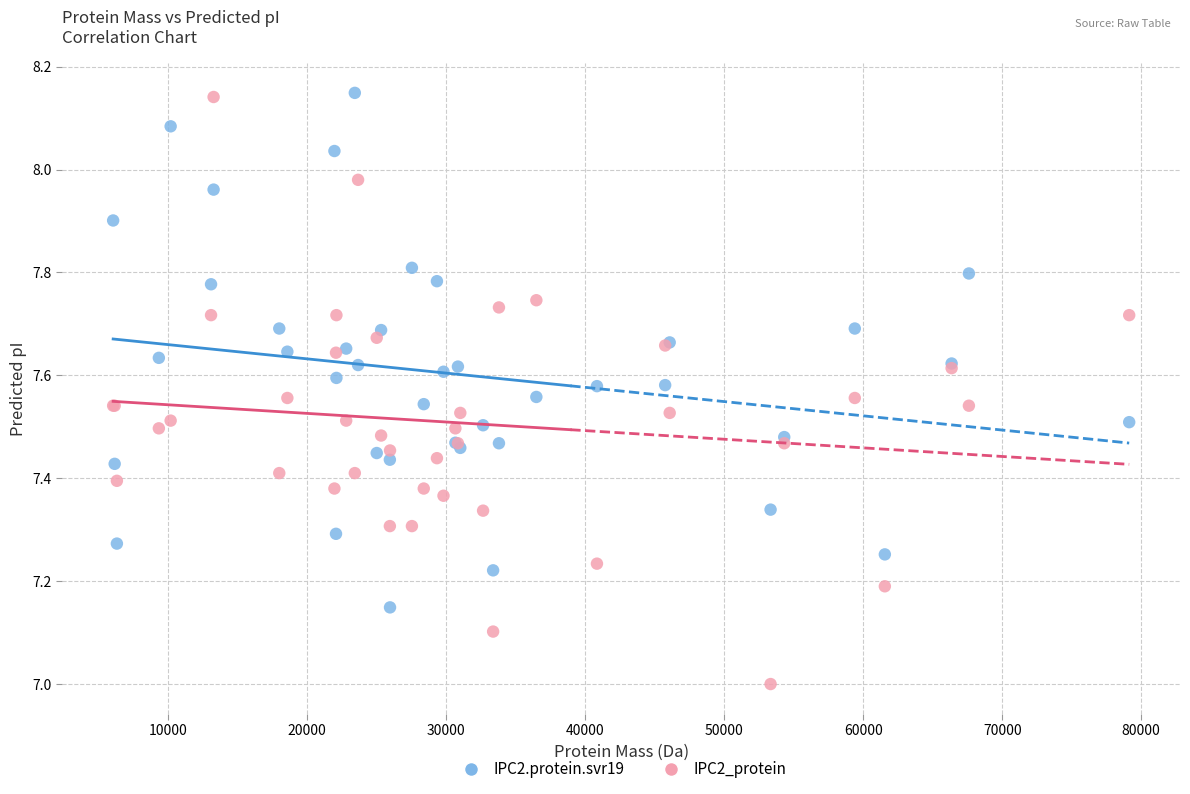

What are all the series names shown in the legend?

IPC2.protein.svr19, IPC2_protein